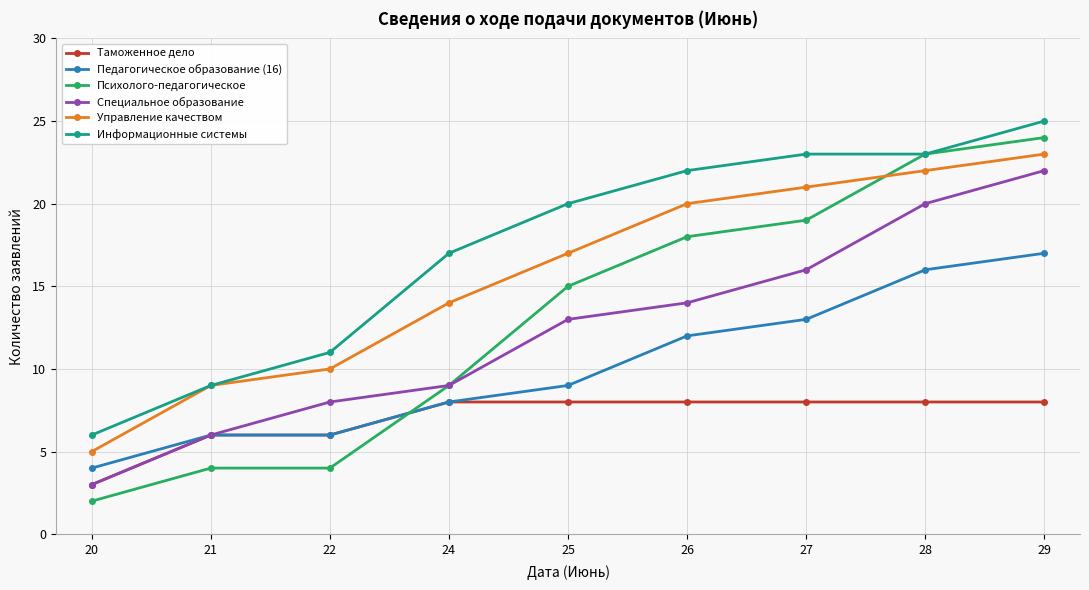

Is this an area chart (filled region under the line)?

No